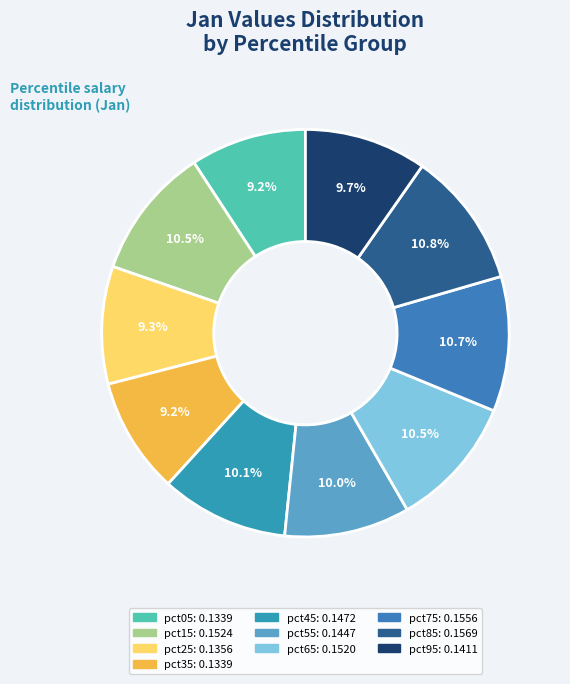

To the nearest percent, what percentage of the pie is pct55?

10%